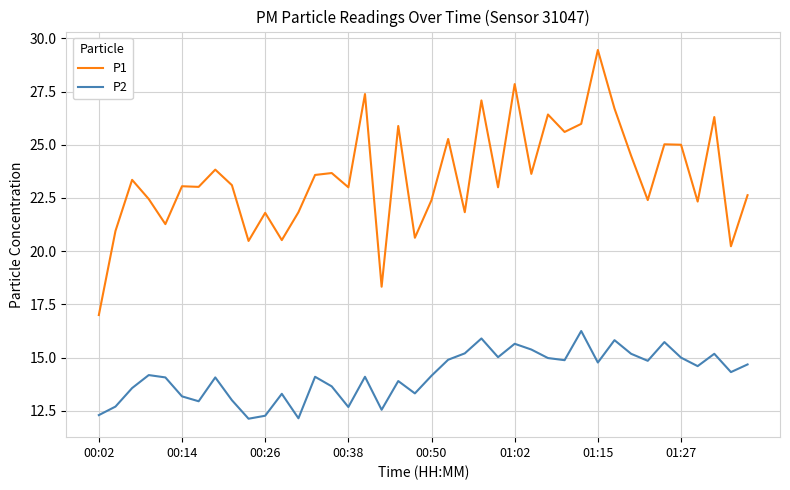

True or false: P1 has more than 1 points higher than both neighbors.

True